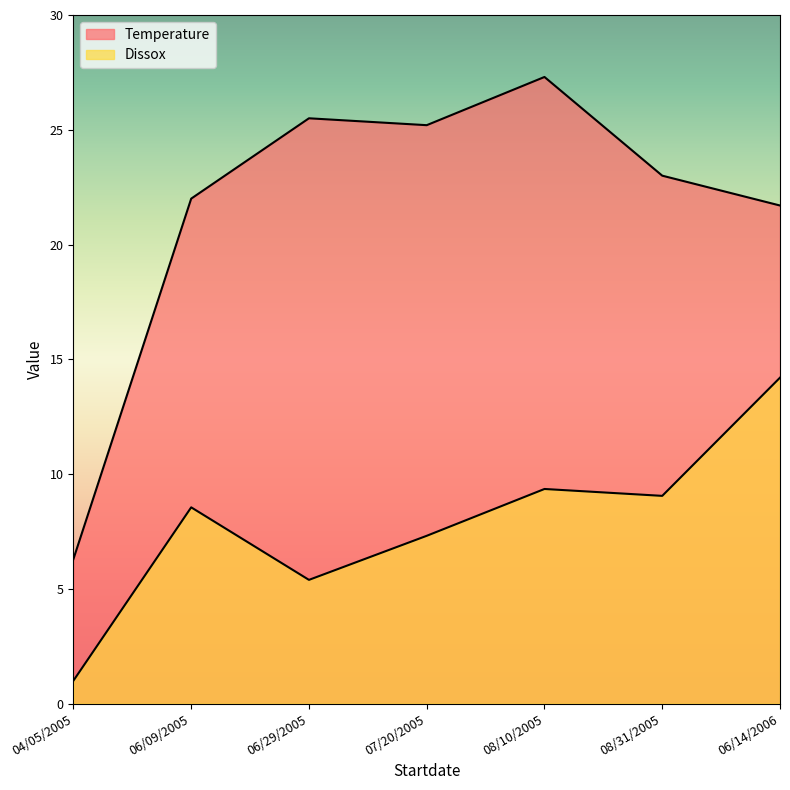

What position from the left is 06/14/2006?

7